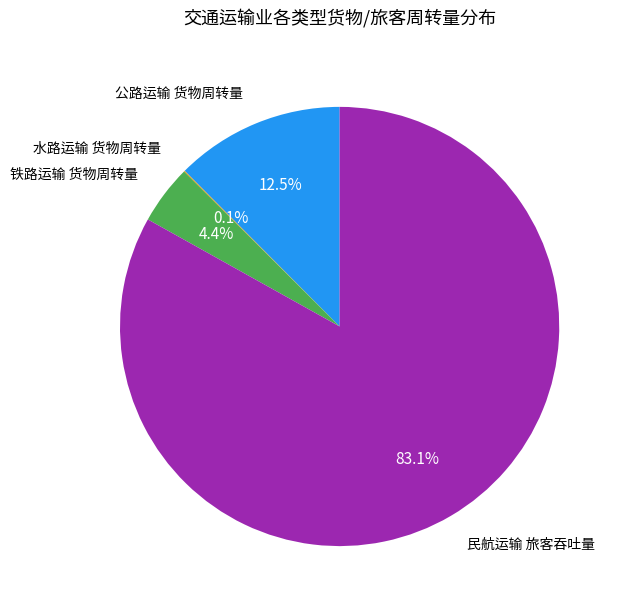

What portion of the pie excludes 铁路运输 货物周转量?

95.6%